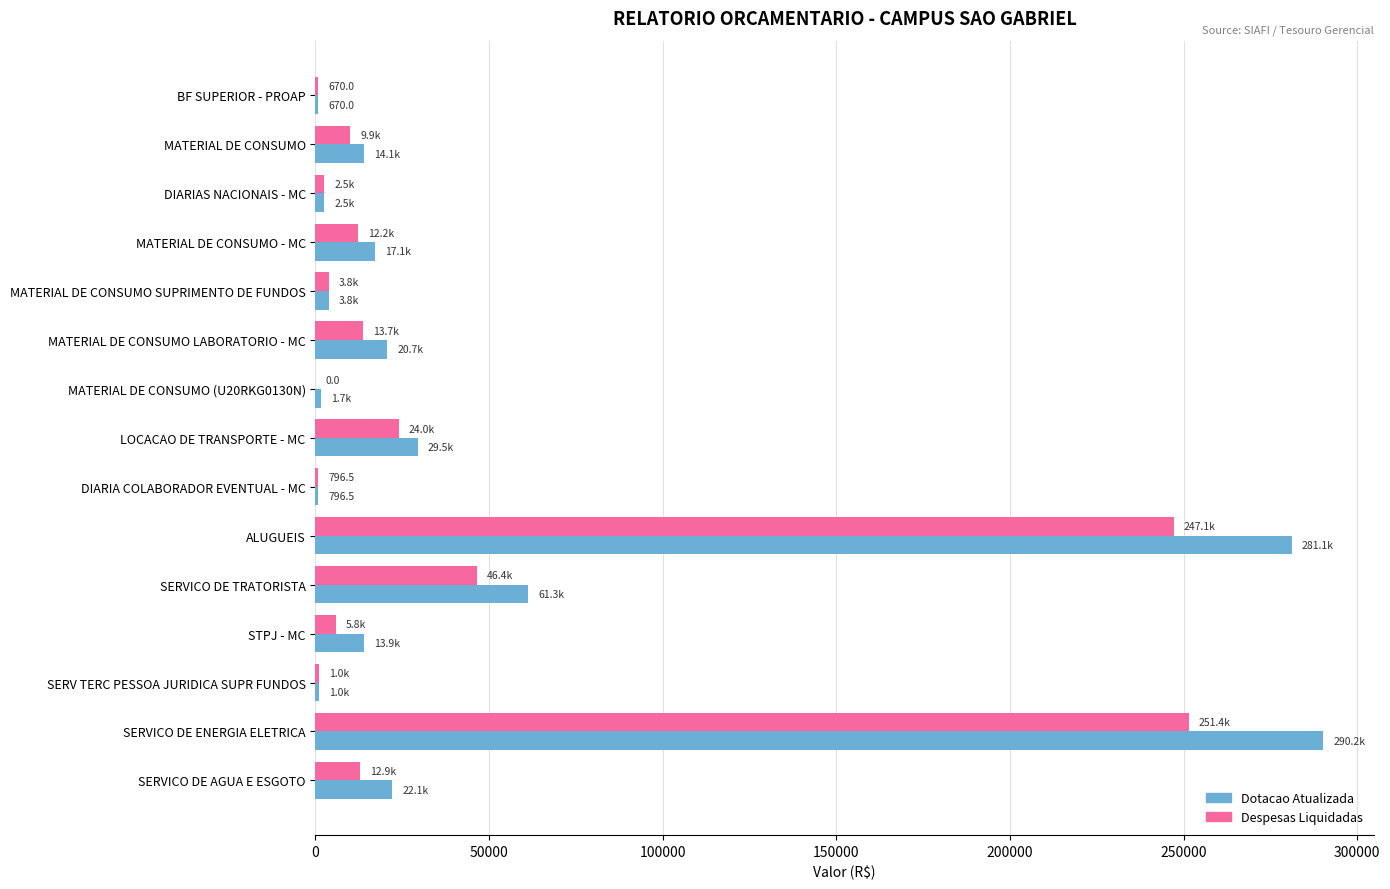

Where is Despesas Liquidadas nearest to the value 125715?

SERVICO DE TRATORISTA